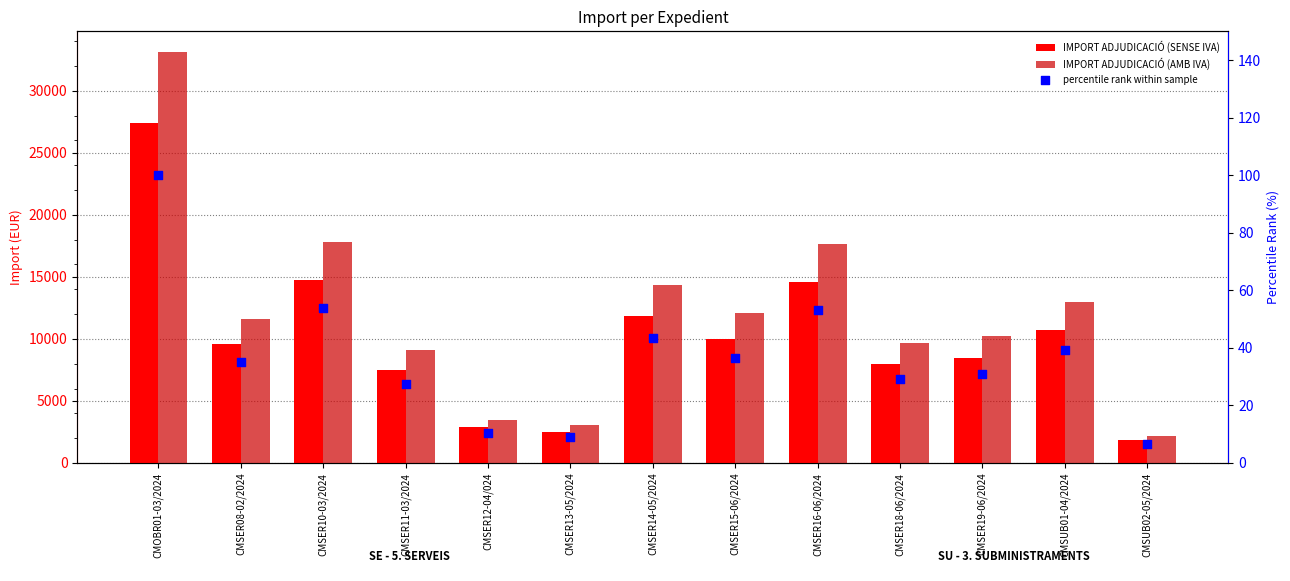

What are all the series names shown in the legend?

IMPORT ADJUDICACIÓ (SENSE IVA), IMPORT ADJUDICACIÓ (AMB IVA), percentile rank within sample